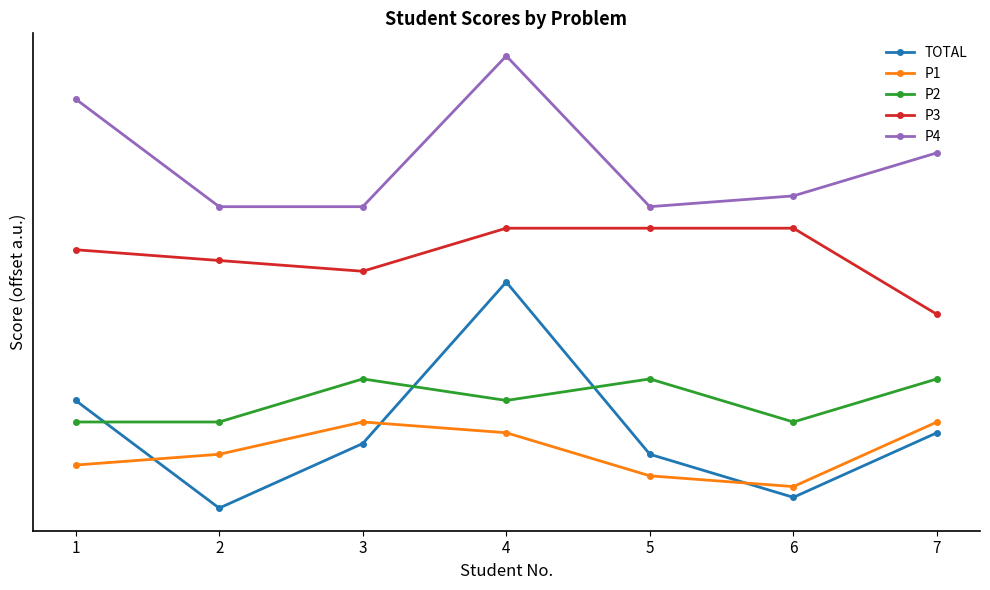

At which category is the sum across all series the highest?

4